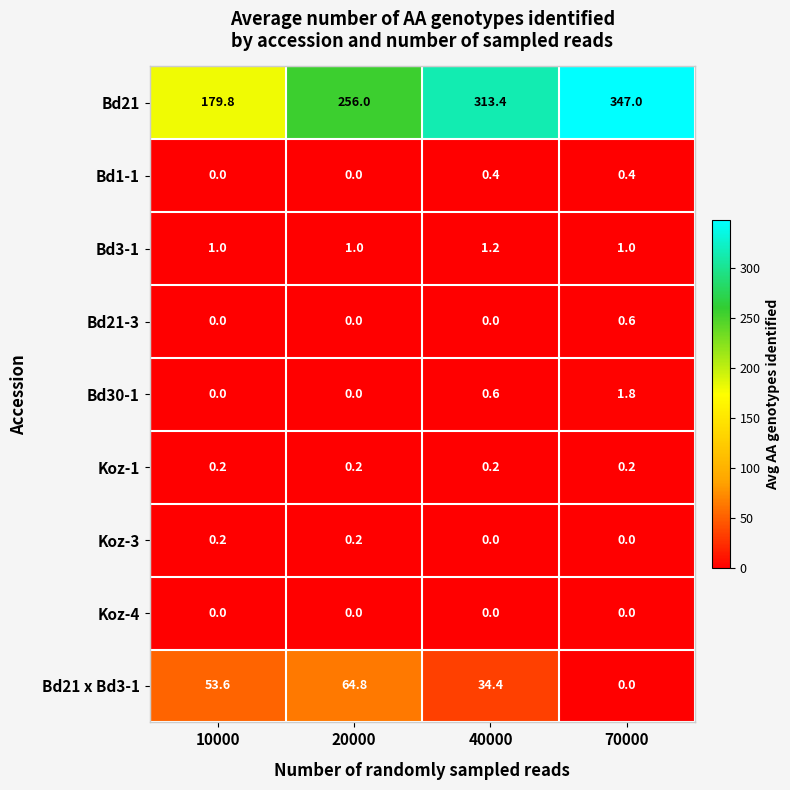

The Bd30-1 series shows 0.6 at 40000. True or false?

True